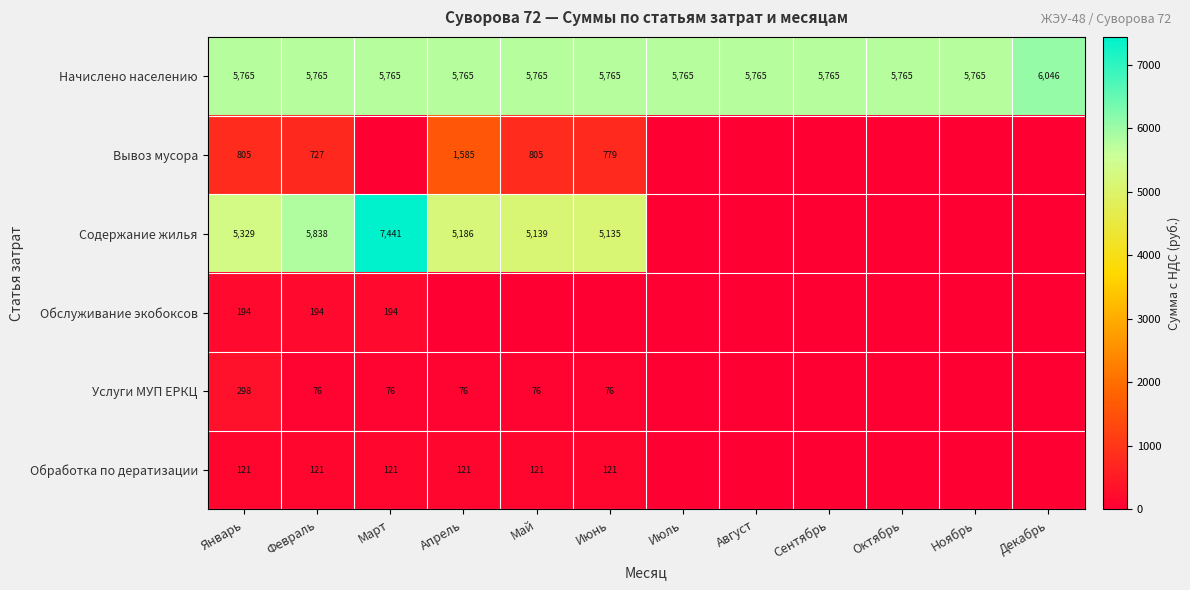

Is the value of Обслуживание экобоксов at Март greater than the value of Содержание жилья at Апрель?

No